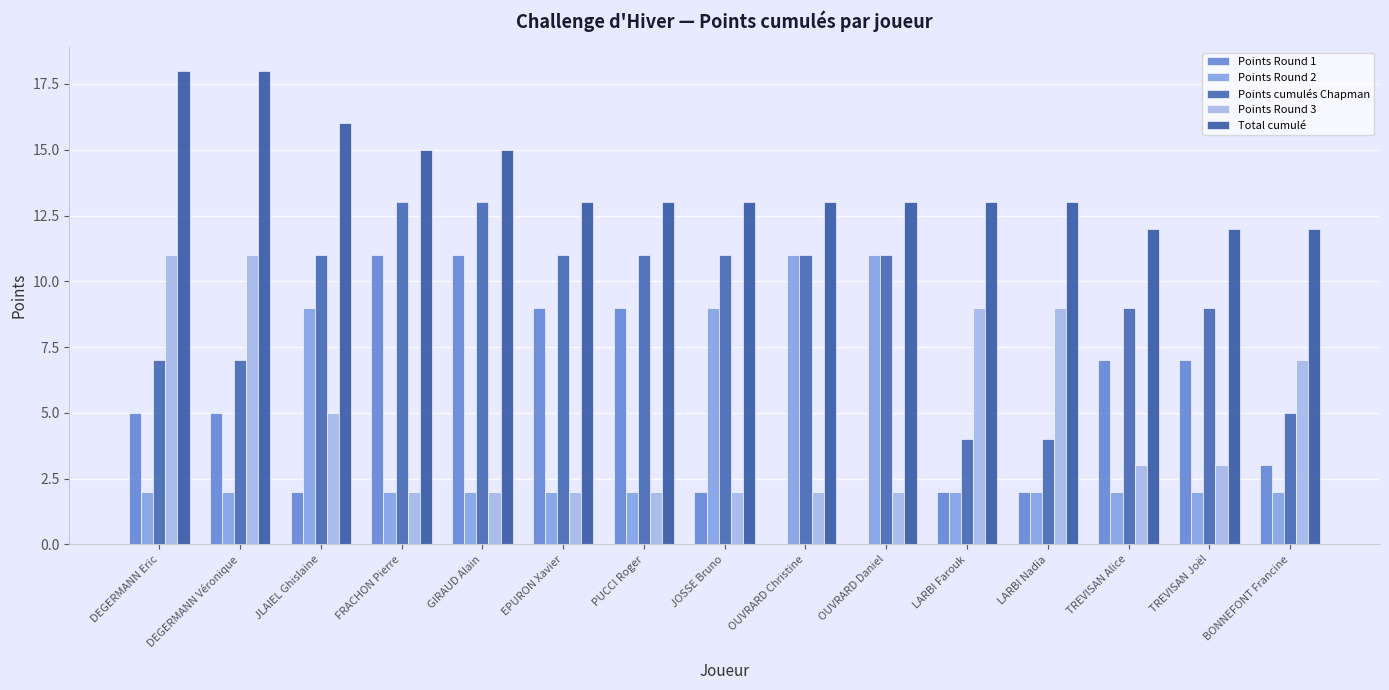

What is the greatest value displayed?

18